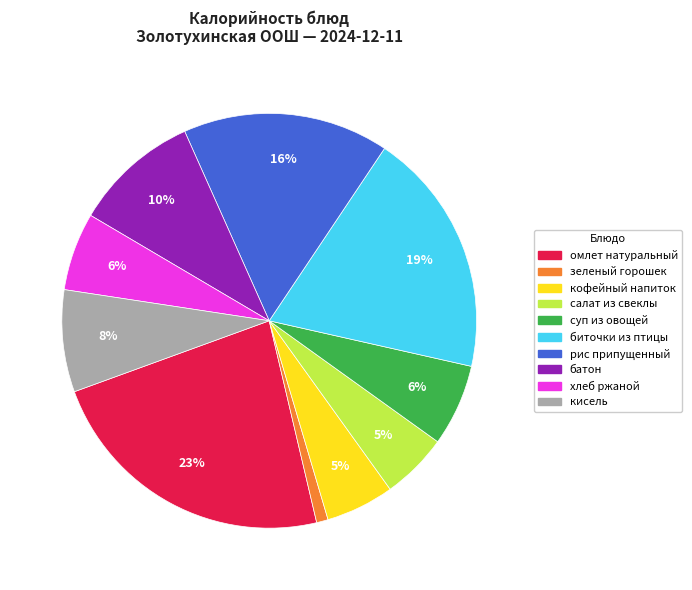

Do зеленый горошек and биточки из птицы together represent more than half of the pie?

No